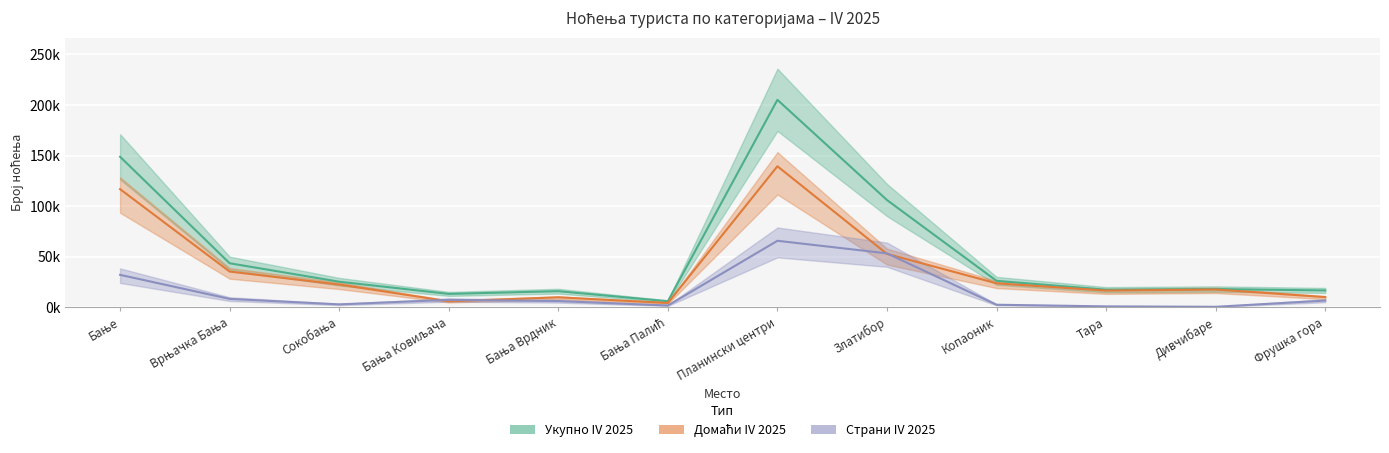

At which label does Укупно IV 2025 first exceed 25224?

Бање